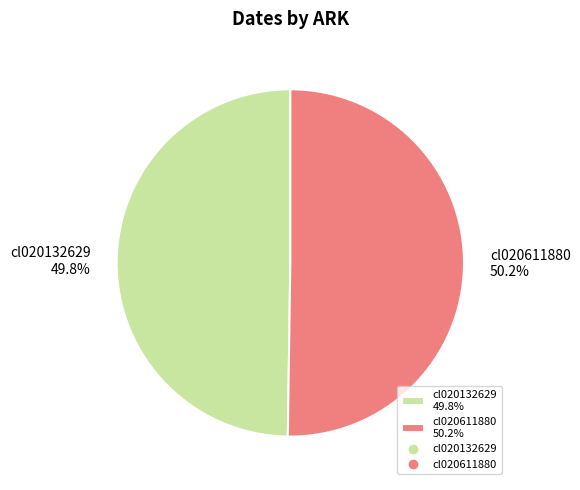

What percentage do cl020611880 and cl020132629 together represent?

100.0%